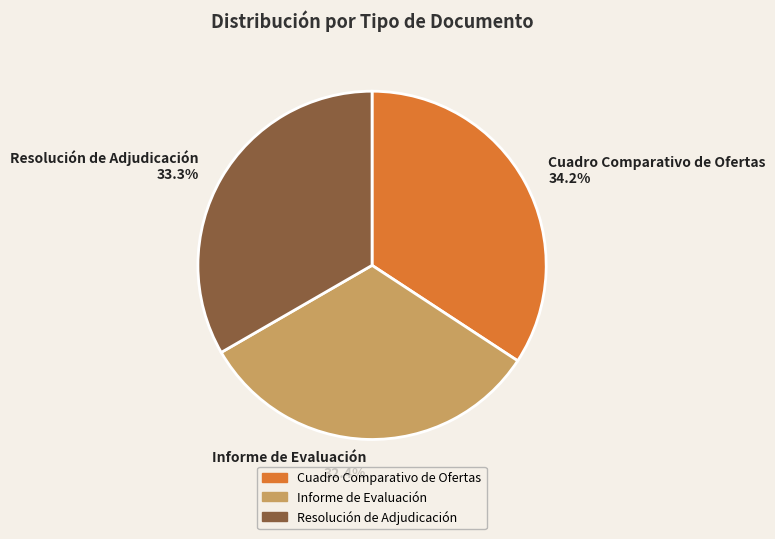

What percentage is NOT represented by Cuadro Comparativo de Ofertas?

65.8%